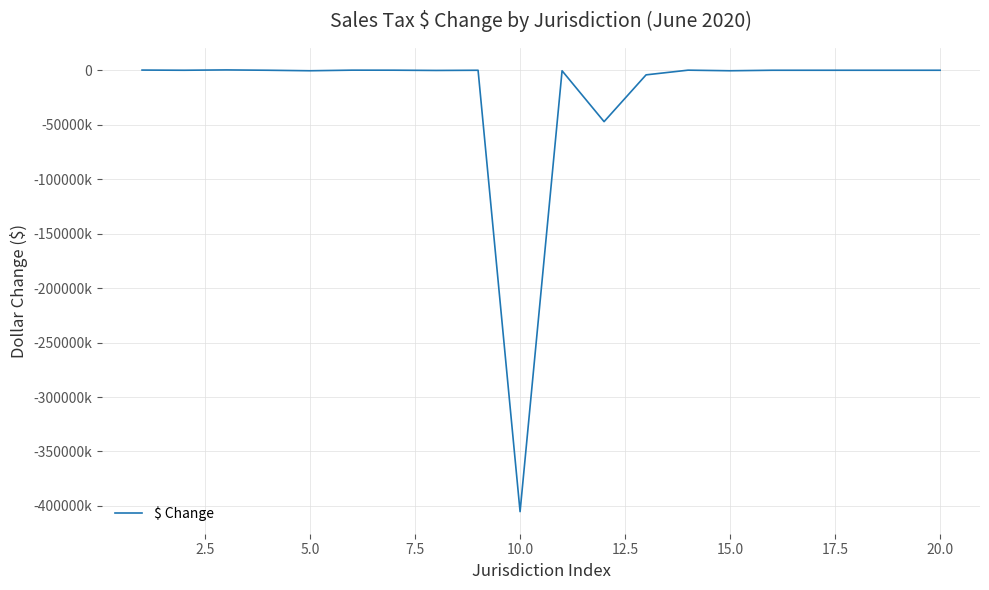

Is this an area chart (filled region under the line)?

No